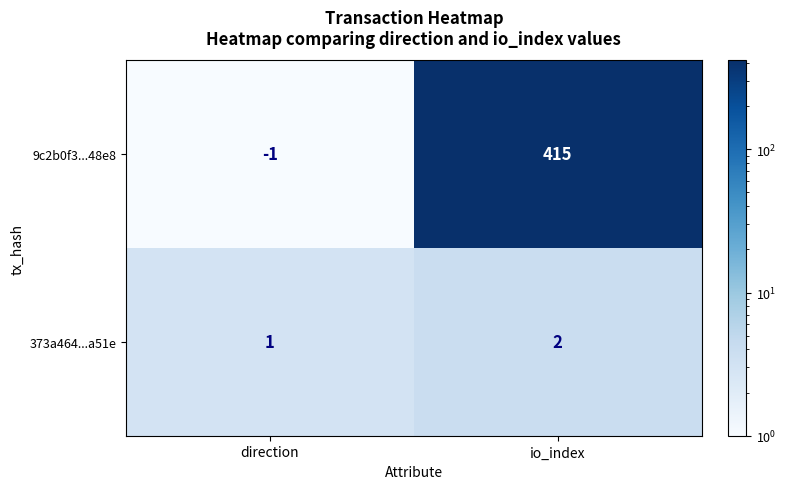

At which label does 373a464...a51e reach its minimum?

direction